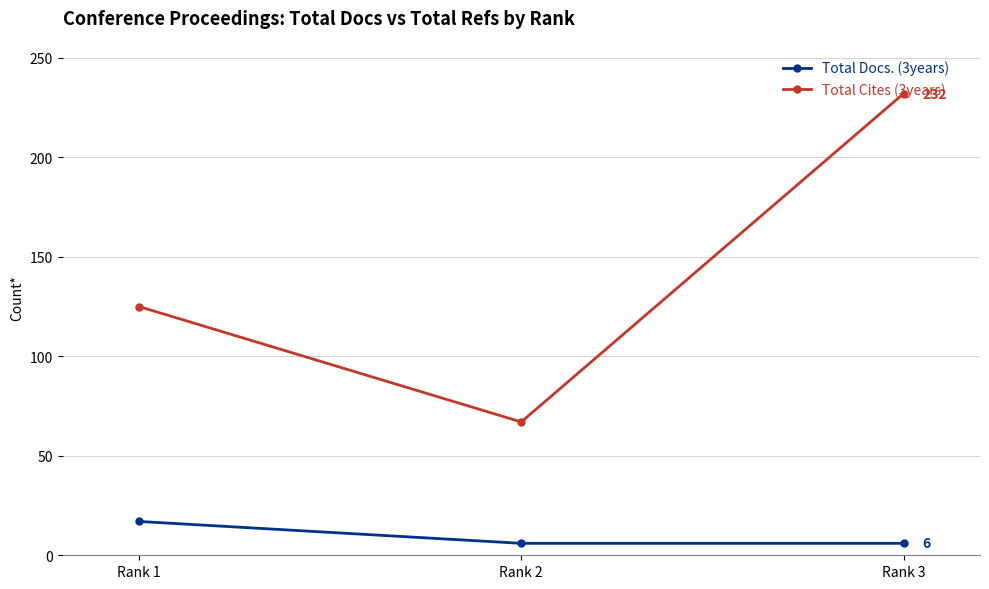

What is the highest value of the Total Docs. (3years) series?

17